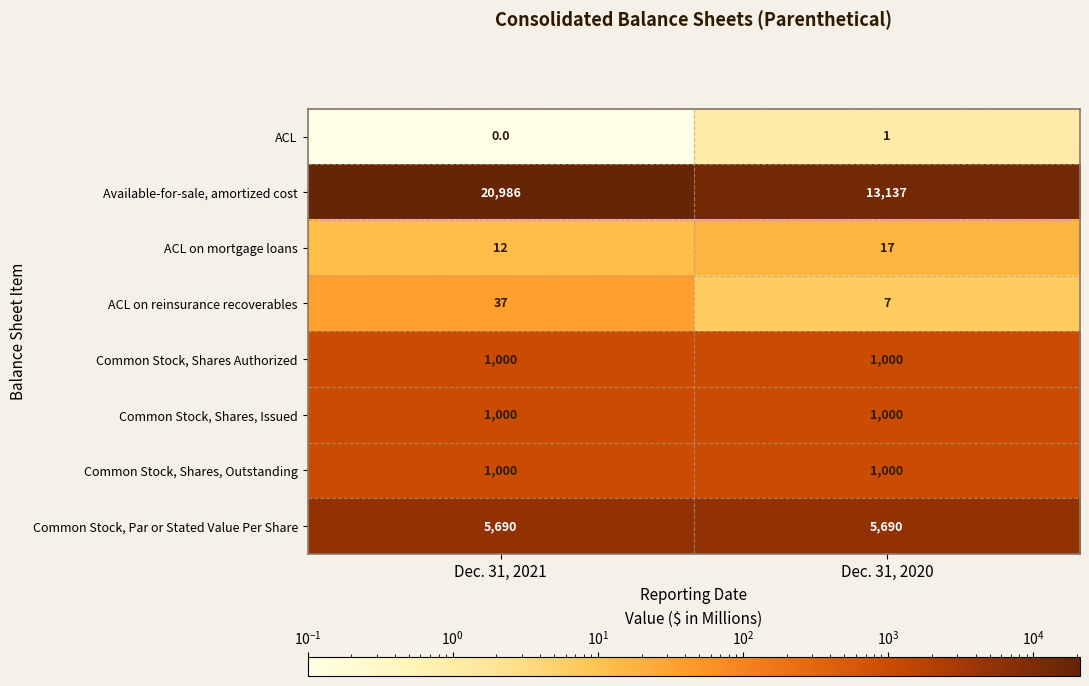

Read the ACL on mortgage loans value at Dec. 31, 2020.

17